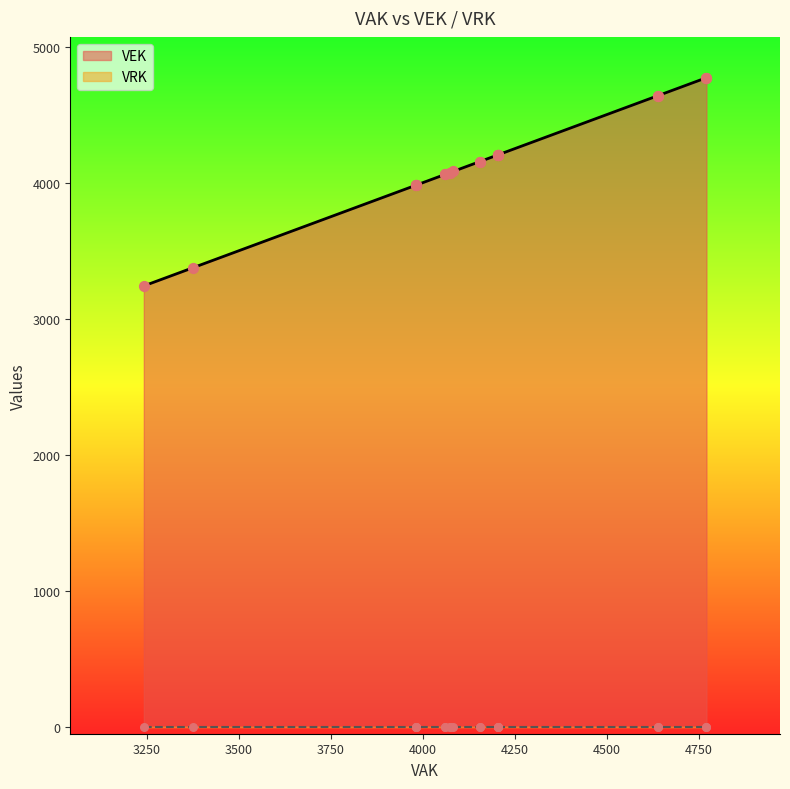

What is the total value across all series at 4203?

4203